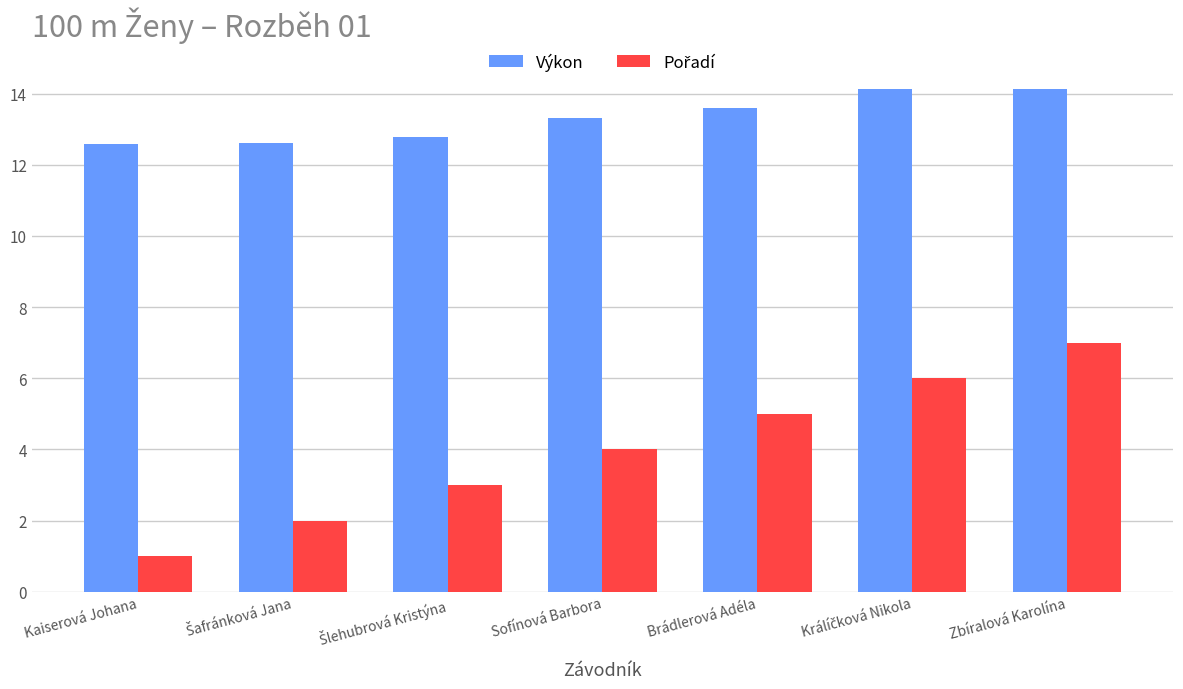

At how many categories does at least one series exceed 11?

7